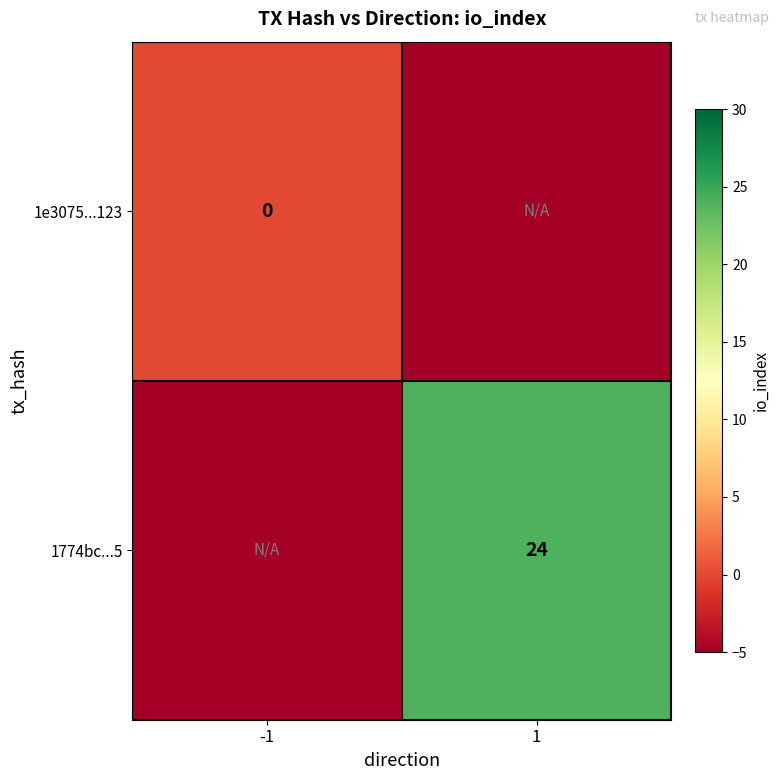

List the series in order of their overall mean, highest first.

1774bc...5, 1e3075...123